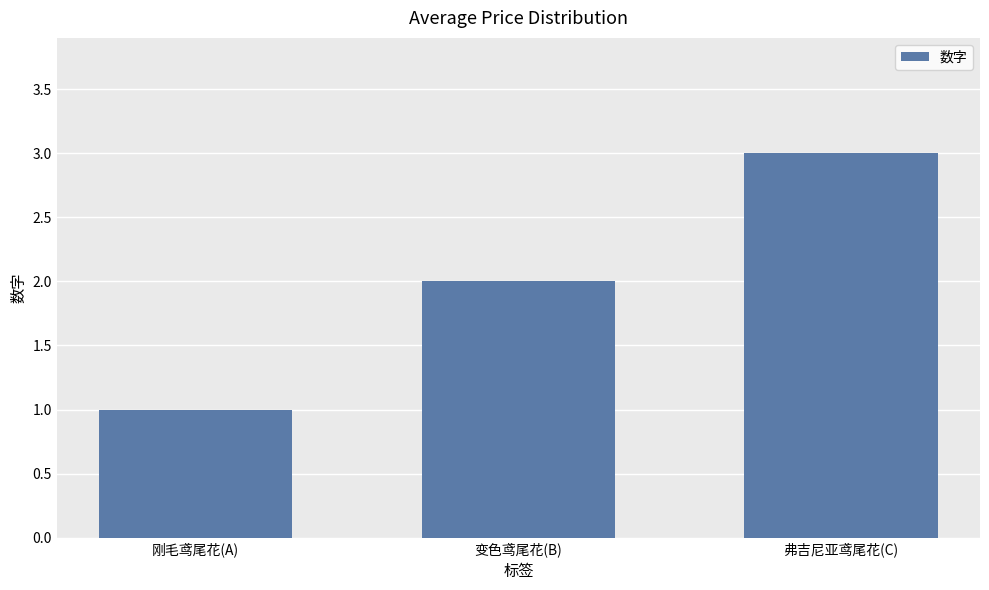

Is it true that the value at 变色鸢尾花(B) is 3?

False